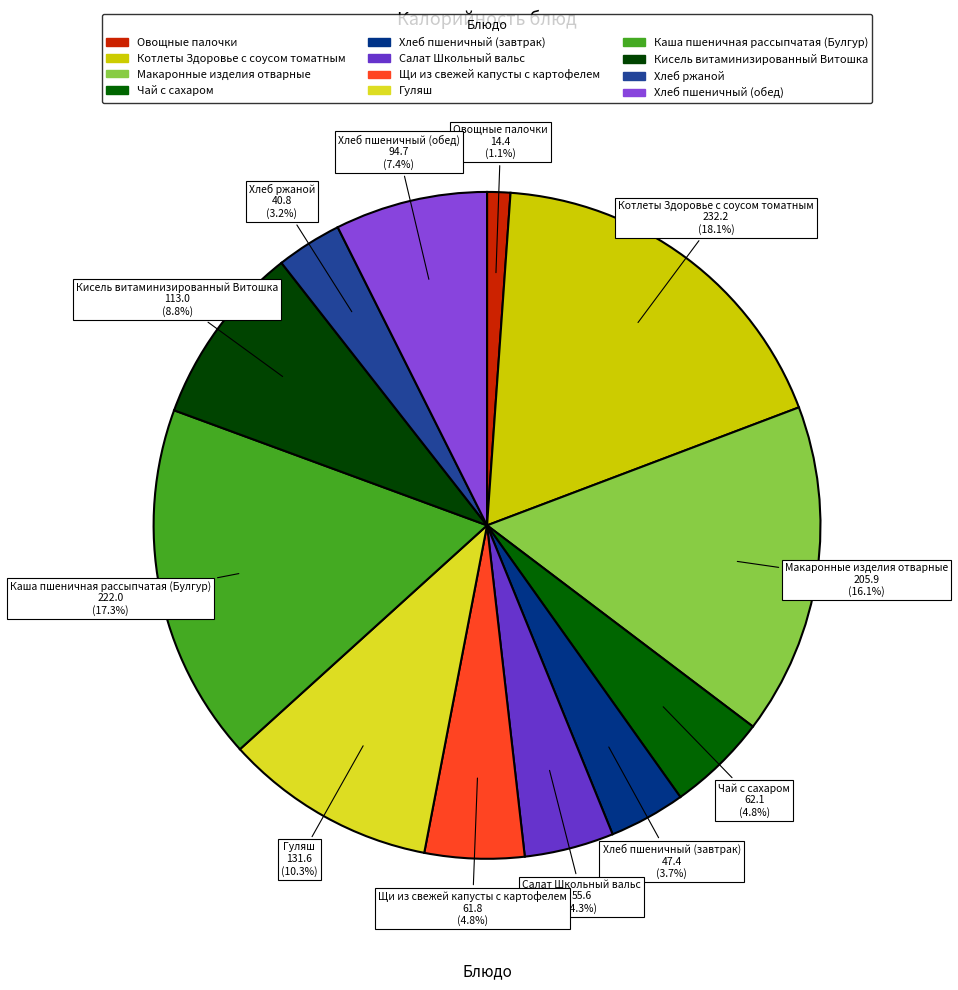

To the nearest percent, what portion does Кисель витаминизированный Витошка represent?

9%